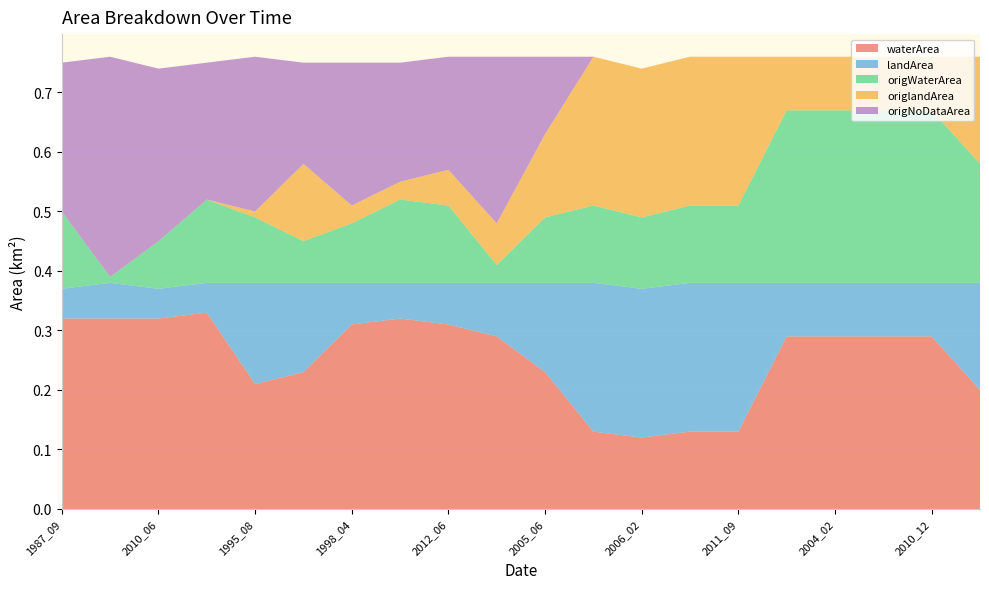

Reading left to right, transcribe all the data shown in this chart.

waterArea: 1987_09=0.3	1997_07=0.3	2010_06=0.3	2010_09=0.3	1995_08=0.2	2019_01=0.2	1998_04=0.3	2007_10=0.3	2012_06=0.3	2002_11=0.3	2005_06=0.2	1985_01=0.1	2006_02=0.1	2006_07=0.1	2011_09=0.1	1987_11=0.3	2004_02=0.3	2008_03=0.3	2010_12=0.3	2016_11=0.2
landArea: 1987_09=0.1	1997_07=0.1	2010_06=0.1	2010_09=0.1	1995_08=0.2	2019_01=0.1	1998_04=0.1	2007_10=0.1	2012_06=0.1	2002_11=0.1	2005_06=0.1	1985_01=0.2	2006_02=0.2	2006_07=0.2	2011_09=0.2	1987_11=0.1	2004_02=0.1	2008_03=0.1	2010_12=0.1	2016_11=0.2
origWaterArea: 1987_09=0.1	1997_07=0.0	2010_06=0.1	2010_09=0.1	1995_08=0.1	2019_01=0.1	1998_04=0.1	2007_10=0.1	2012_06=0.1	2002_11=0.0	2005_06=0.1	1985_01=0.1	2006_02=0.1	2006_07=0.1	2011_09=0.1	1987_11=0.3	2004_02=0.3	2008_03=0.3	2010_12=0.3	2016_11=0.2
origlandArea: 1987_09=0.0	1997_07=0.0	2010_06=0.0	2010_09=0.0	1995_08=0.0	2019_01=0.1	1998_04=0.0	2007_10=0.0	2012_06=0.1	2002_11=0.1	2005_06=0.1	1985_01=0.2	2006_02=0.2	2006_07=0.2	2011_09=0.2	1987_11=0.1	2004_02=0.1	2008_03=0.1	2010_12=0.1	2016_11=0.2
origNoDataArea: 1987_09=0.2	1997_07=0.4	2010_06=0.3	2010_09=0.2	1995_08=0.3	2019_01=0.2	1998_04=0.2	2007_10=0.2	2012_06=0.2	2002_11=0.3	2005_06=0.1	1985_01=0.0	2006_02=0.0	2006_07=0.0	2011_09=0.0	1987_11=0.0	2004_02=0.0	2008_03=0.0	2010_12=0.0	2016_11=0.0